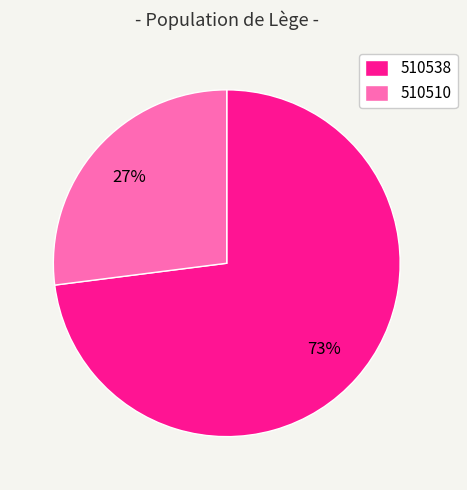

Rank the categories by value from lowest to highest.

510510, 510538